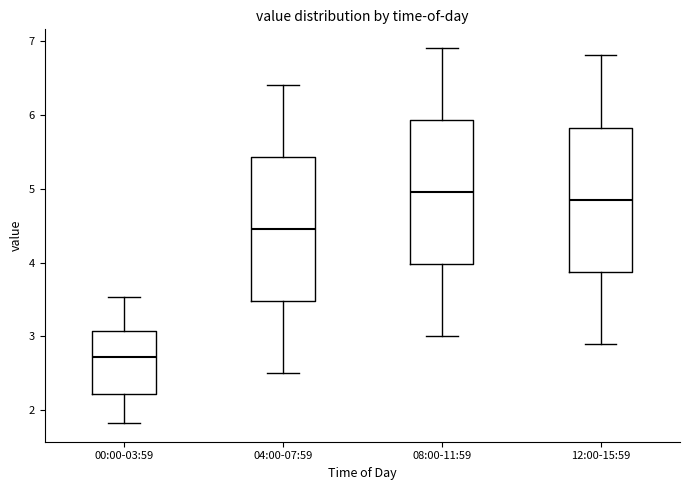

Which box's median line is the highest?

08:00-11:59